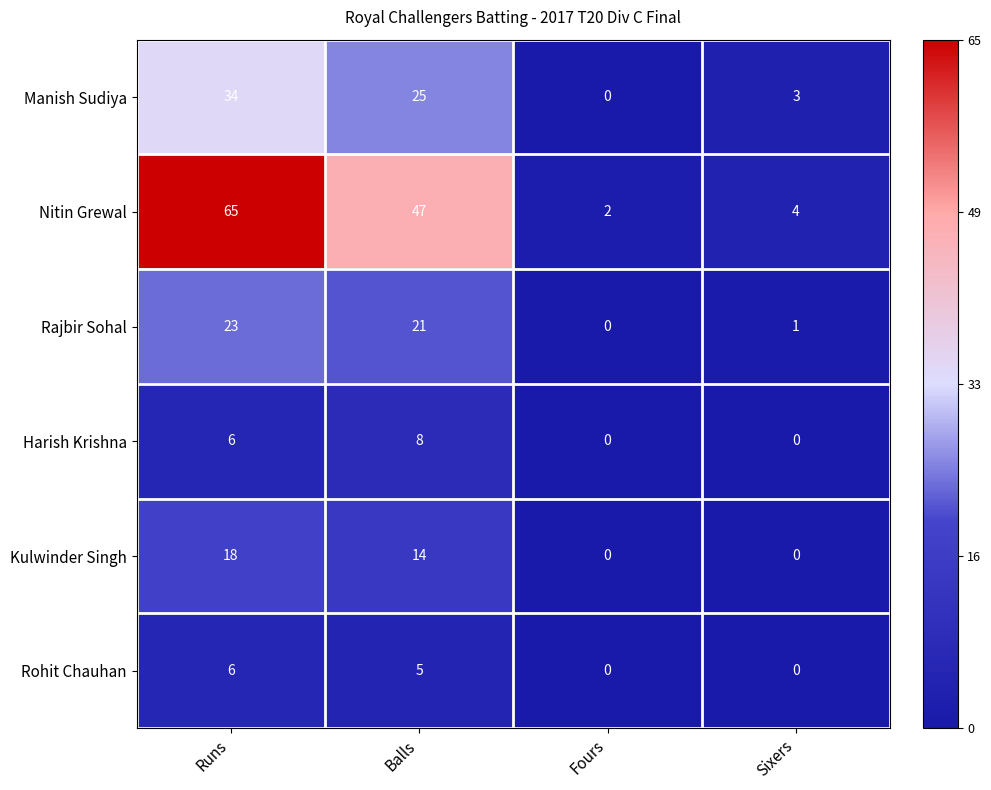

At Balls, list the series in order from smallest to largest.

Rohit Chauhan, Harish Krishna, Kulwinder Singh, Rajbir Sohal, Manish Sudiya, Nitin Grewal